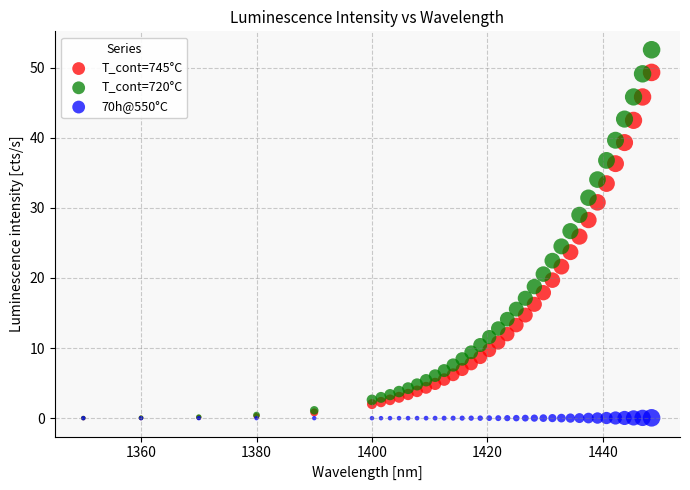

What are all the series names shown in the legend?

T_cont=745°C, T_cont=720°C, 70h@550°C